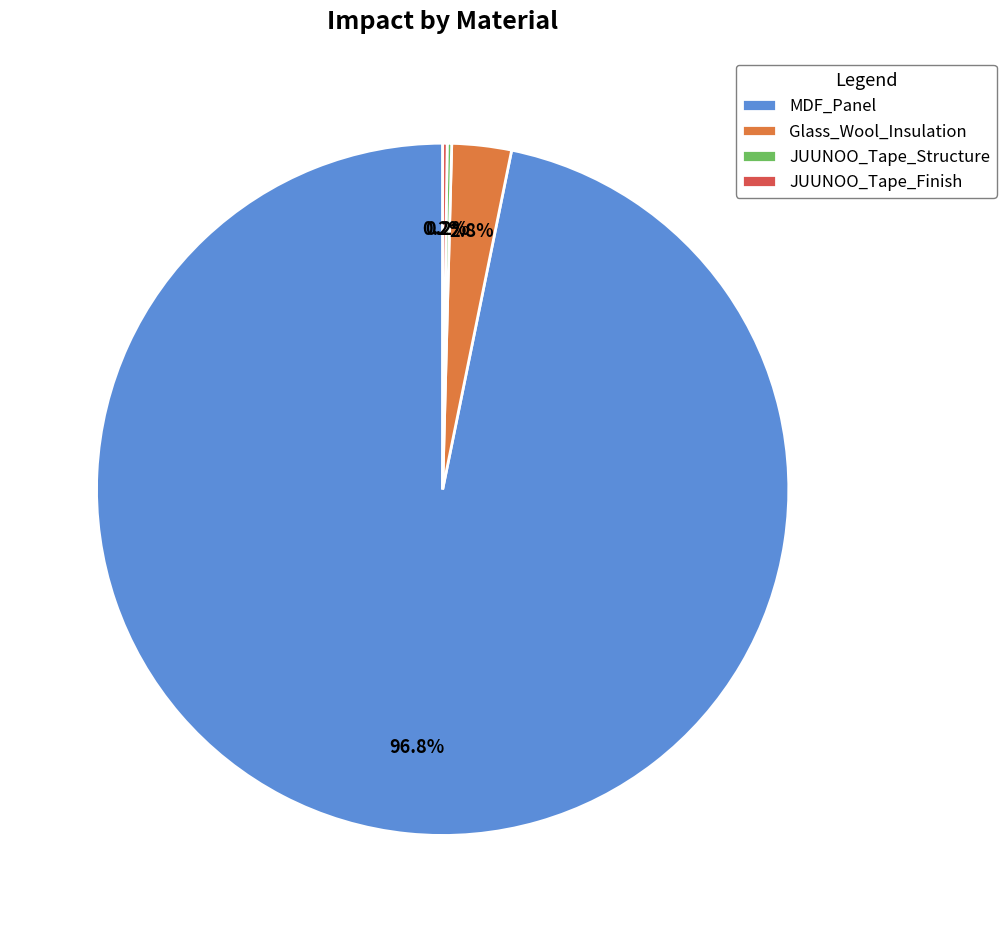

Combined, do Glass_Wool_Insulation and MDF_Panel account for over 50%?

Yes